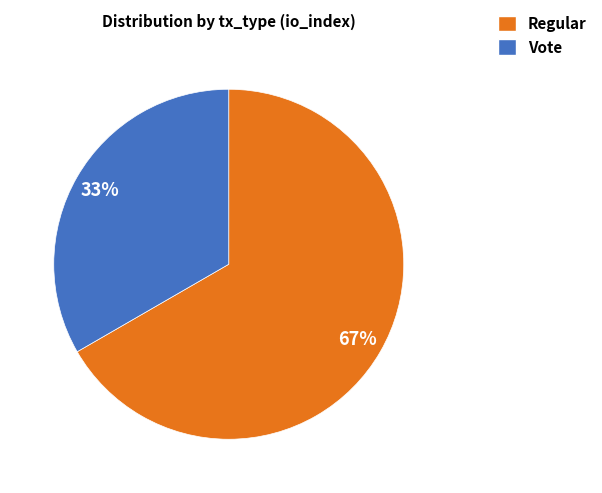

The Vote slice represents 23% of the pie. True or false?

False